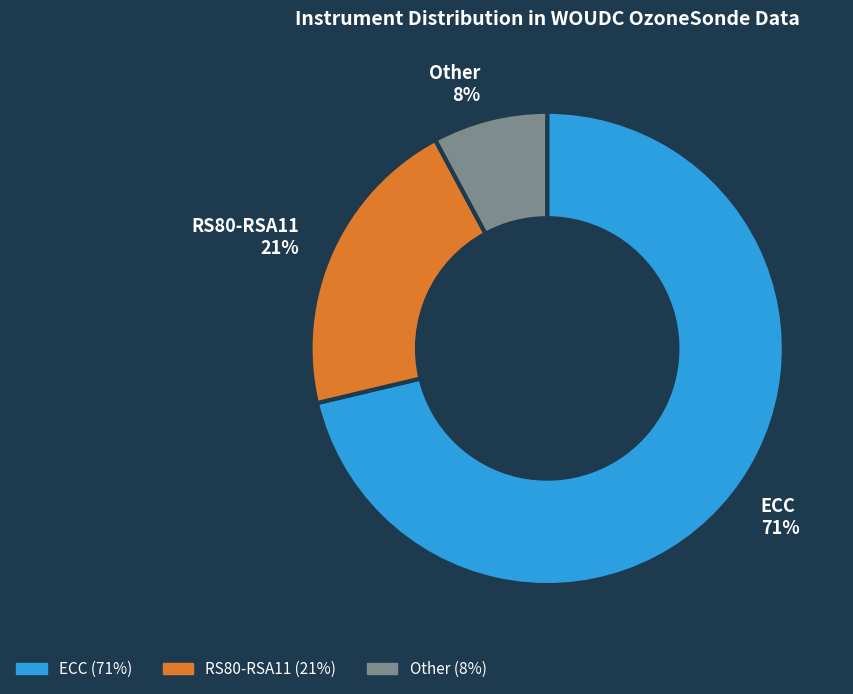

Which has a higher value, Other or ECC?

ECC